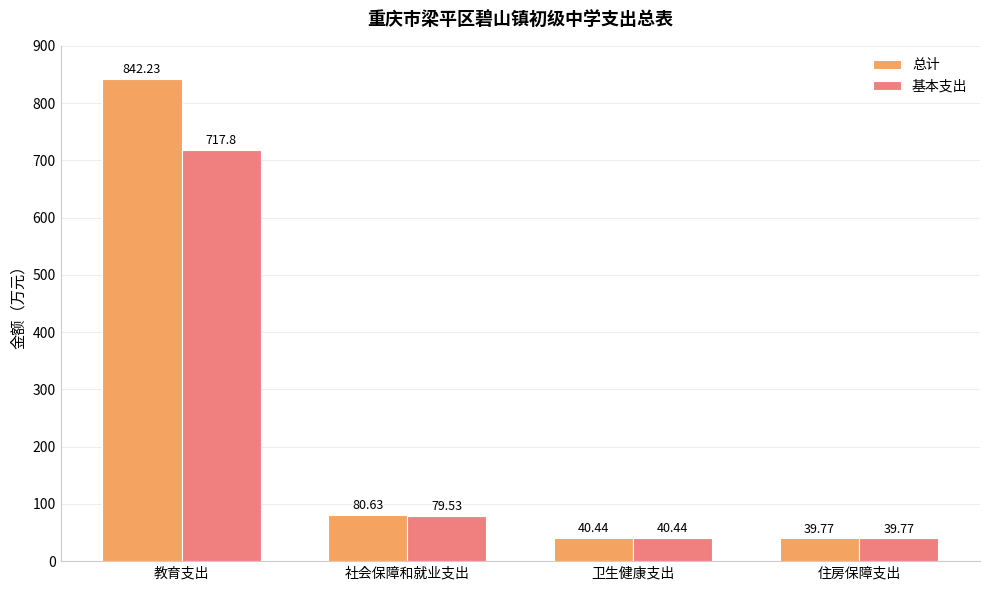

Is it true that 基本支出 equals 40.4 at 卫生健康支出?

True